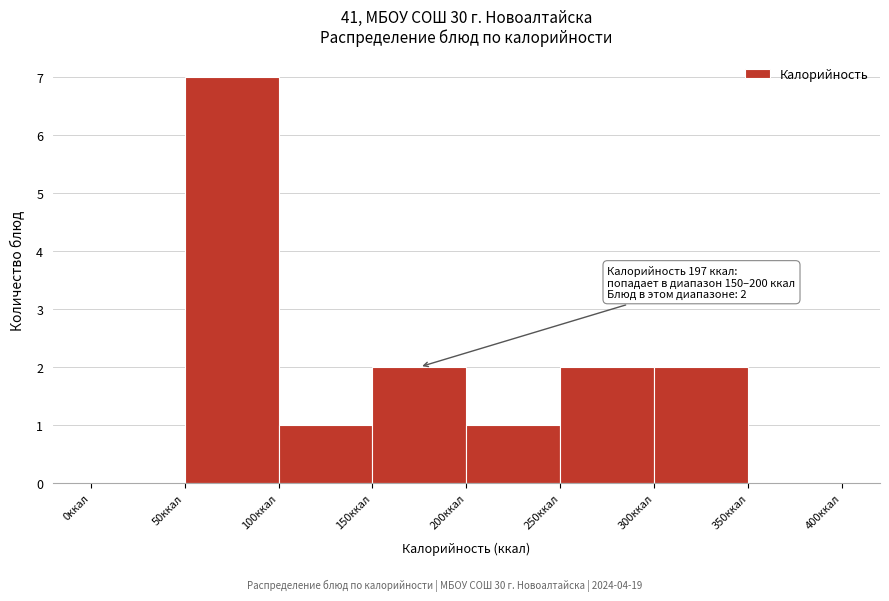

Which range on the x-axis has the tallest bar?

50 to 100